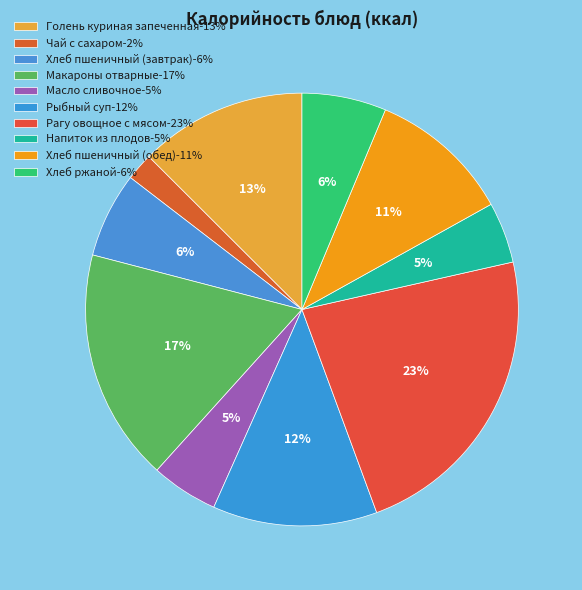

How many segments does this pie chart have?

10